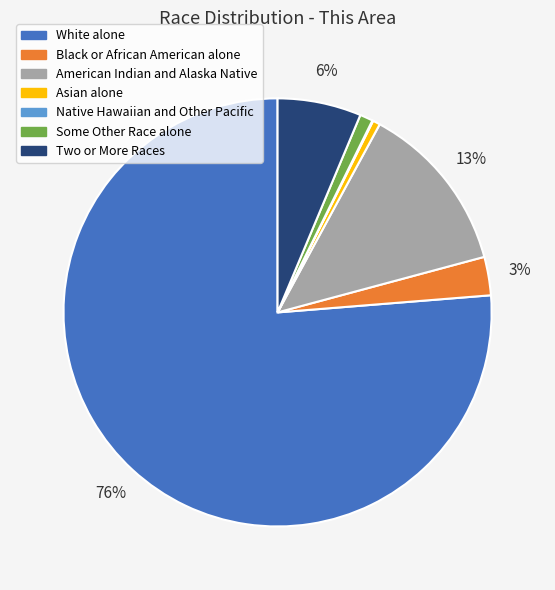

True or false: White alone accounts for 67% of the total.

False